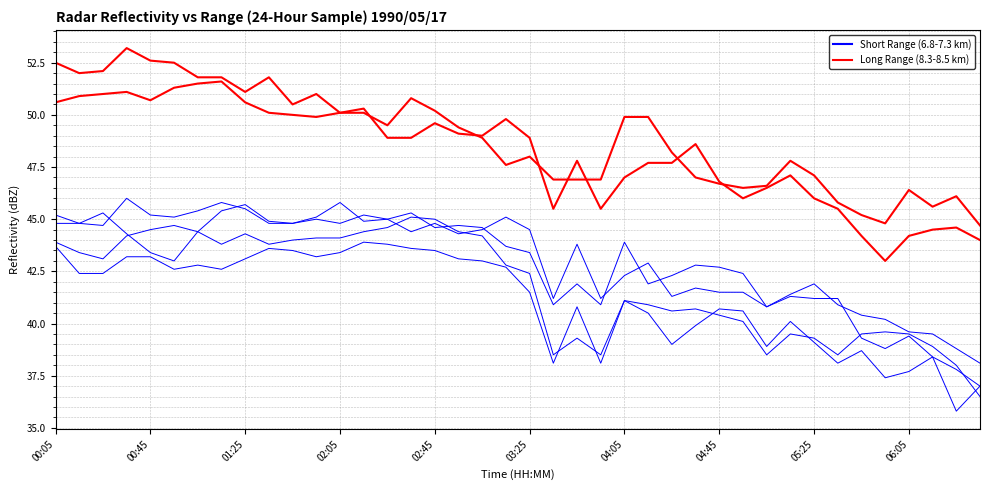

What is the spread (max minus min) of values at 02:05?

6.9